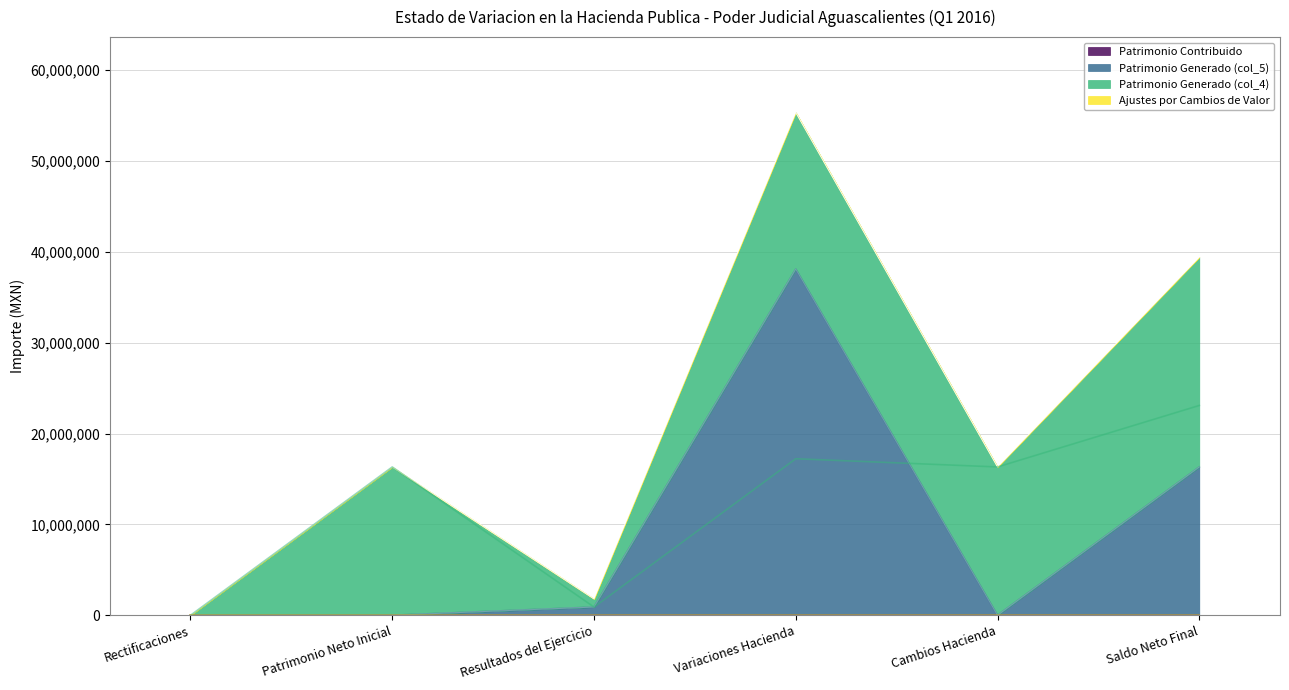

At which category is the sum across all series the highest?

Variaciones Hacienda